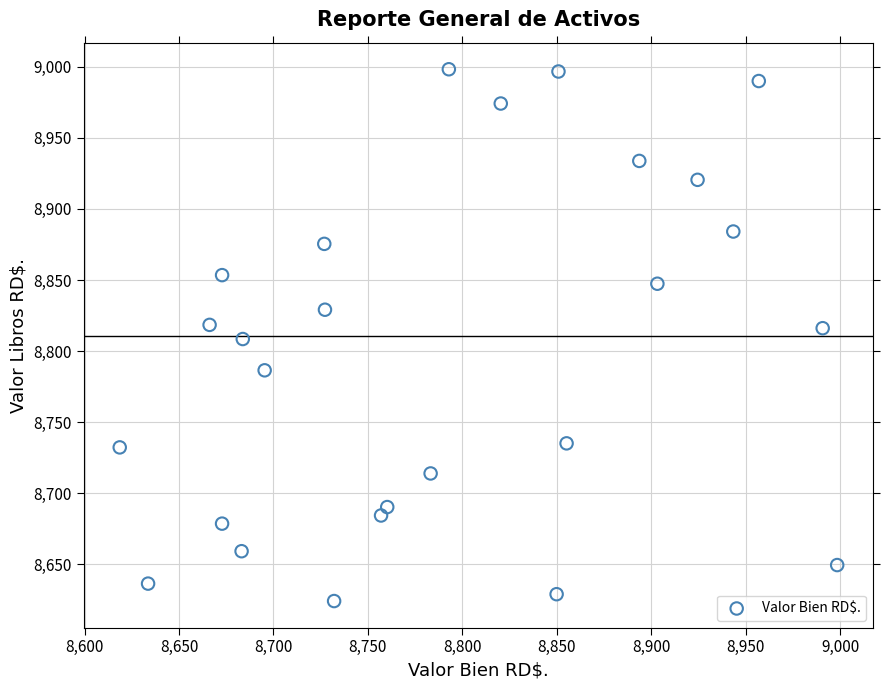

What is the range of Y values (max minus min)?

374.1